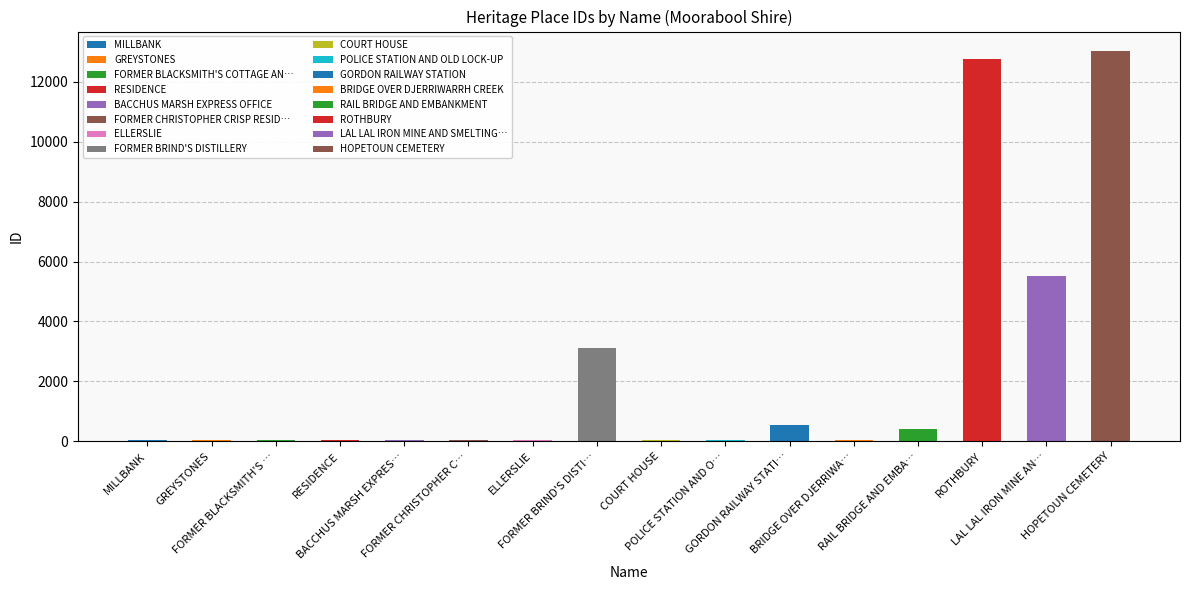

What is the label of the 14th bar from the left?

ROTHBURY